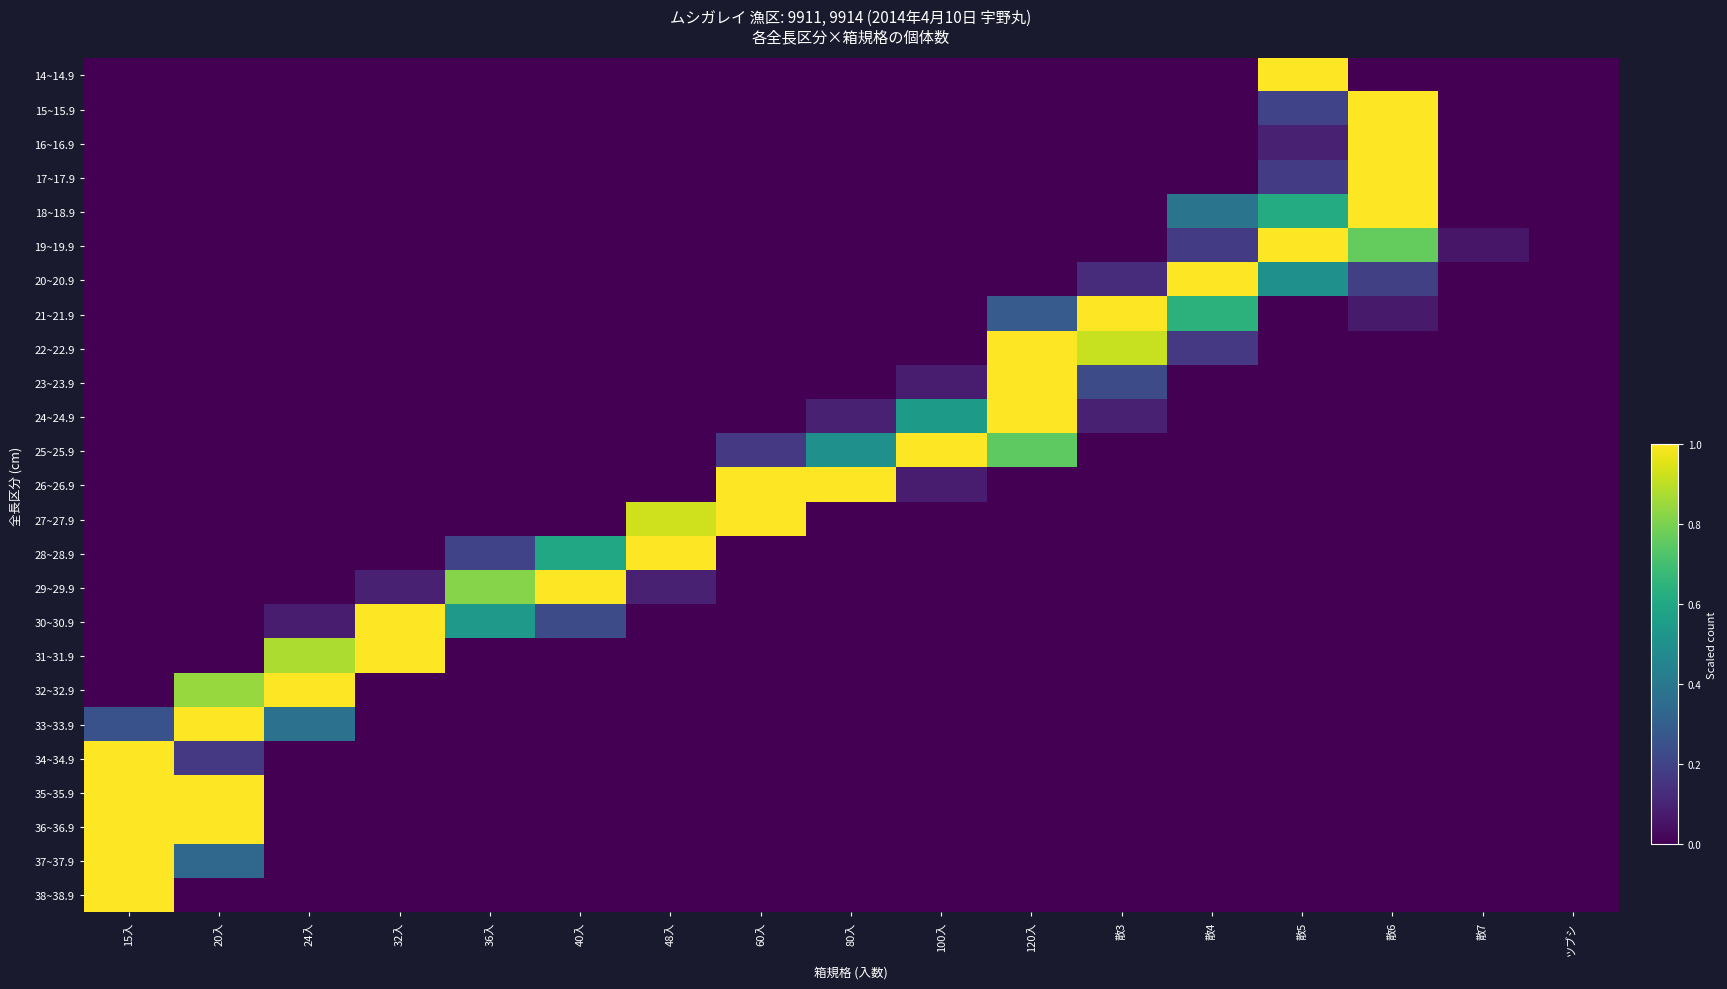

List the series in order of their peak value, highest first.

14~14.9, 15~15.9, 16~16.9, 17~17.9, 18~18.9, 19~19.9, 20~20.9, 21~21.9, 22~22.9, 23~23.9, 24~24.9, 25~25.9, 26~26.9, 27~27.9, 28~28.9, 29~29.9, 30~30.9, 31~31.9, 32~32.9, 33~33.9, 34~34.9, 35~35.9, 36~36.9, 37~37.9, 38~38.9